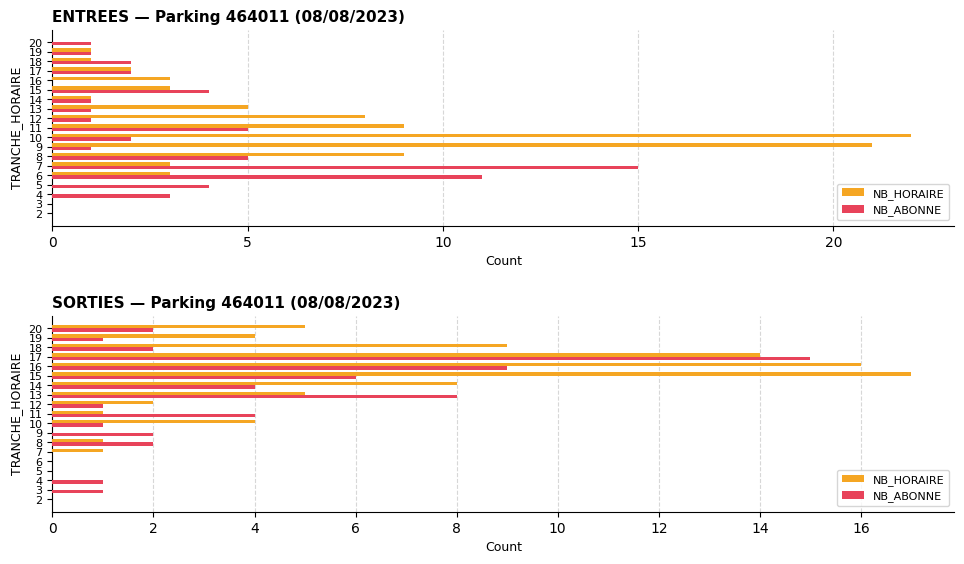

At 3, list the series in order from largest to smallest.

NB_ABONNE, NB_HORAIRE